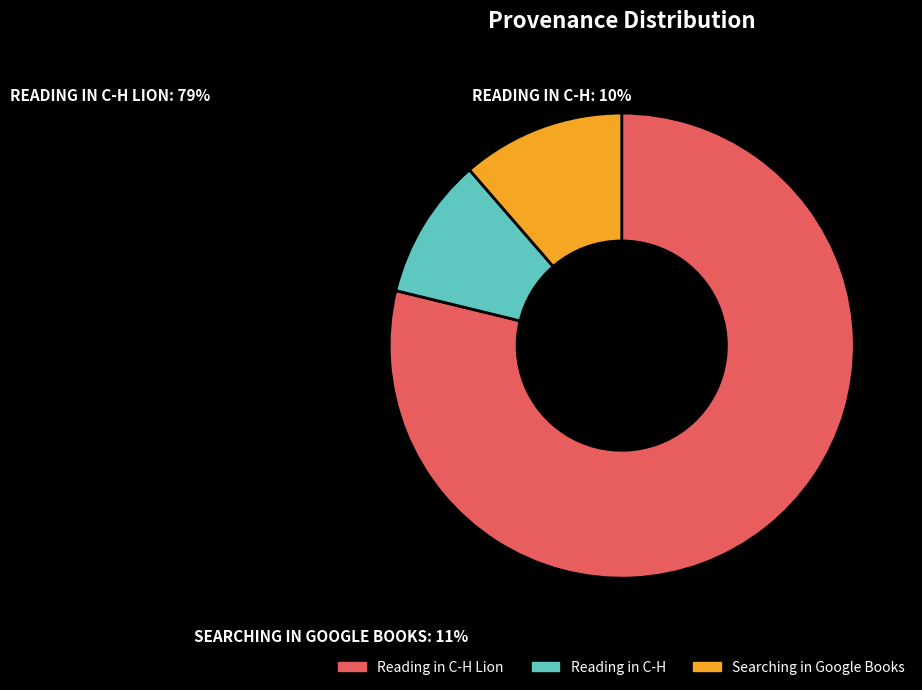

Is there any slice that represents more than half of the pie?

Yes